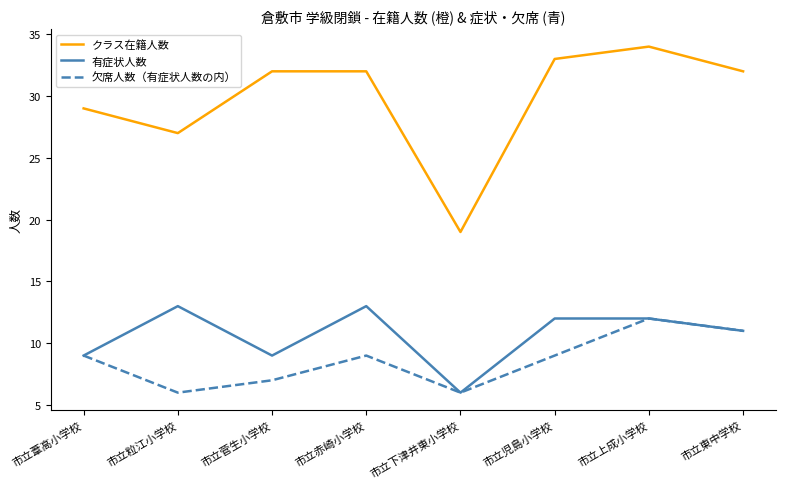

What is the sum of all 有症状人数 values?

85